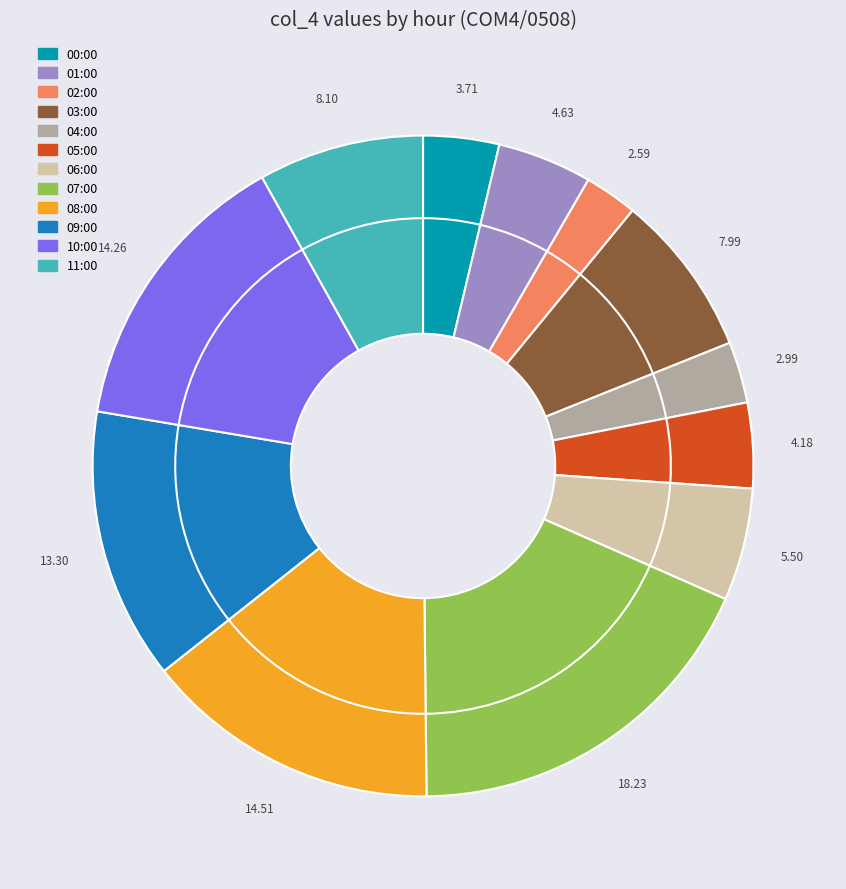

Is there a majority slice in this chart?

No